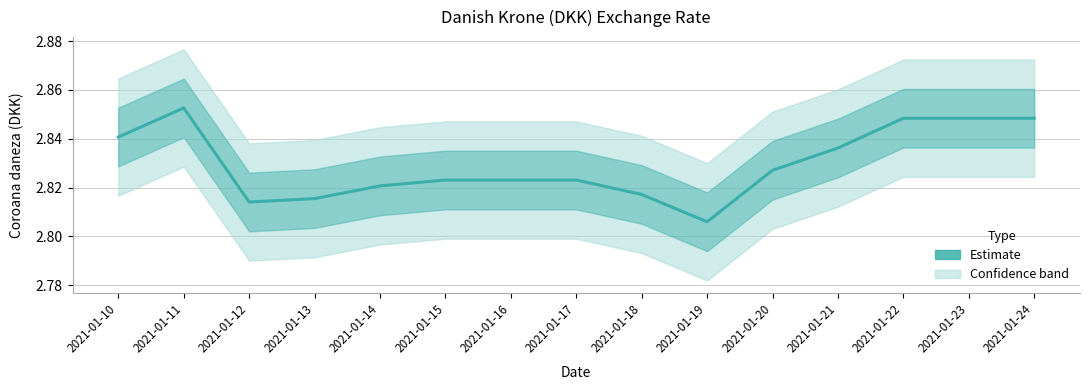

Count the values in the range 2 to 3.

15